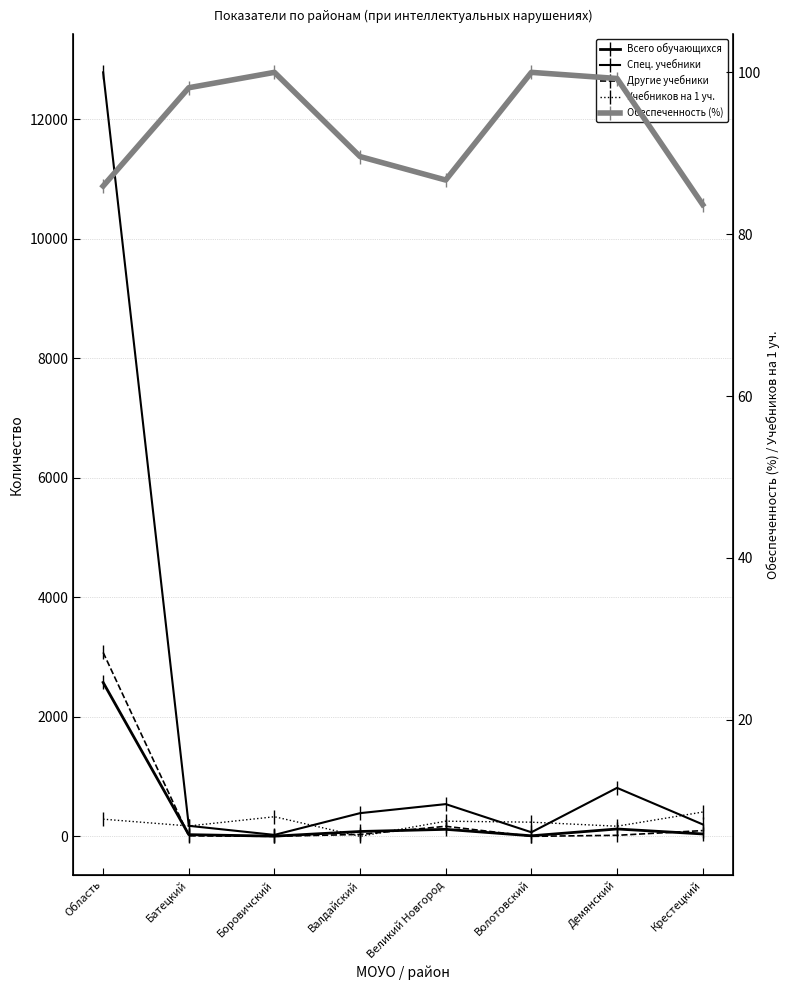

Reading left to right, transcribe all the data shown in this chart.

Всего обучающихся: Область=2575.0	Батецкий=28.0	Боровичский=3.0	Валдайский=81.0	Великий Новгород=117.0	Волотовский=9.0	Демянский=123.0	Крестецкий=40.0
Спец. учебники: Область=12784.0	Батецкий=176.0	Боровичский=24.0	Валдайский=388.0	Великий Новгород=539.0	Волотовский=68.0	Демянский=811.0	Крестецкий=200.0
Другие учебники: Область=3077.0	Батецкий=8.0	Боровичский=0.0	Валдайский=32.0	Великий Новгород=168.0	Волотовский=0.0	Демянский=17.0	Крестецкий=96.0
Учебников на 1 уч.: Область=7.7	Батецкий=6.9	Боровичский=8.0	Валдайский=5.6	Великий Новгород=7.5	Волотовский=7.3	Демянский=6.8	Крестецкий=8.6
Обеспеченность (%): Область=86.0	Батецкий=98.1	Боровичский=100.0	Валдайский=89.6	Великий Новгород=86.7	Волотовский=100.0	Демянский=99.2	Крестецкий=83.7